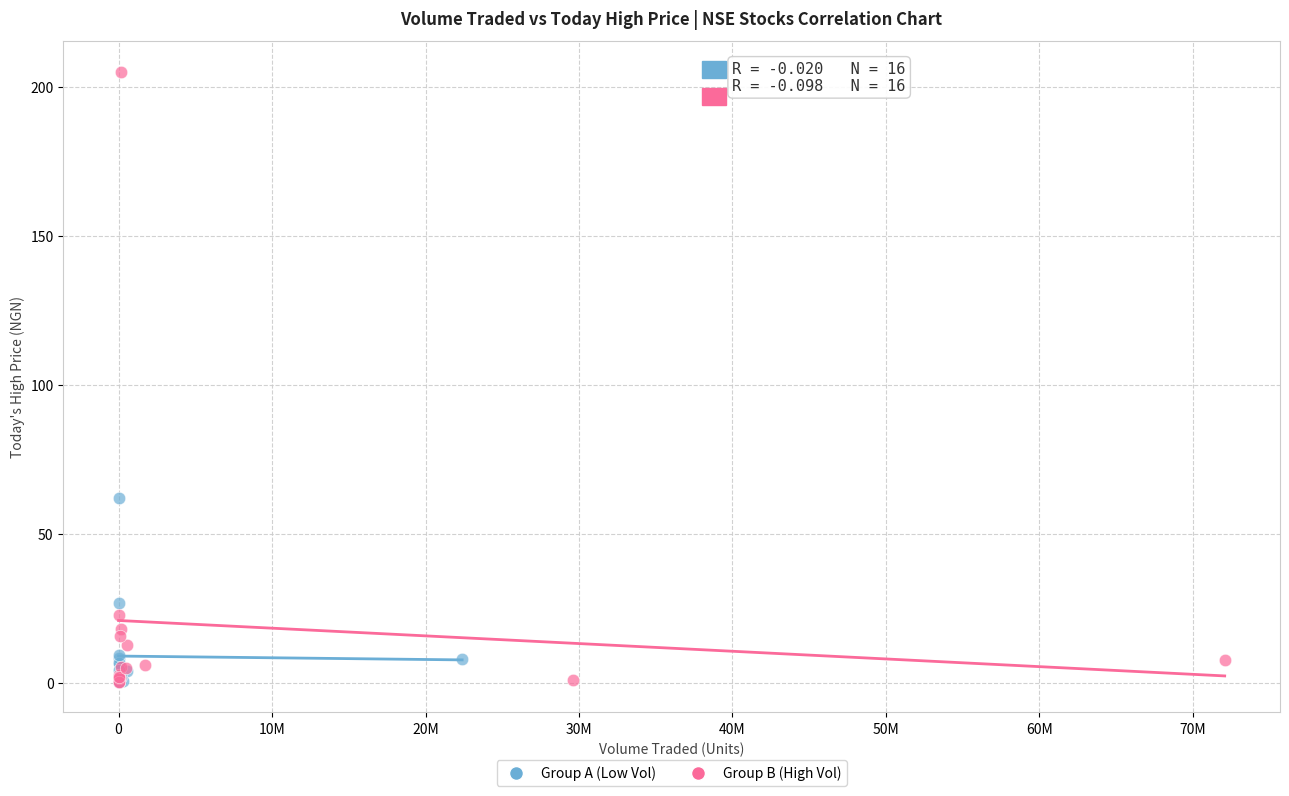

Which series has the widest spread of Y values?

Group B (High Vol)